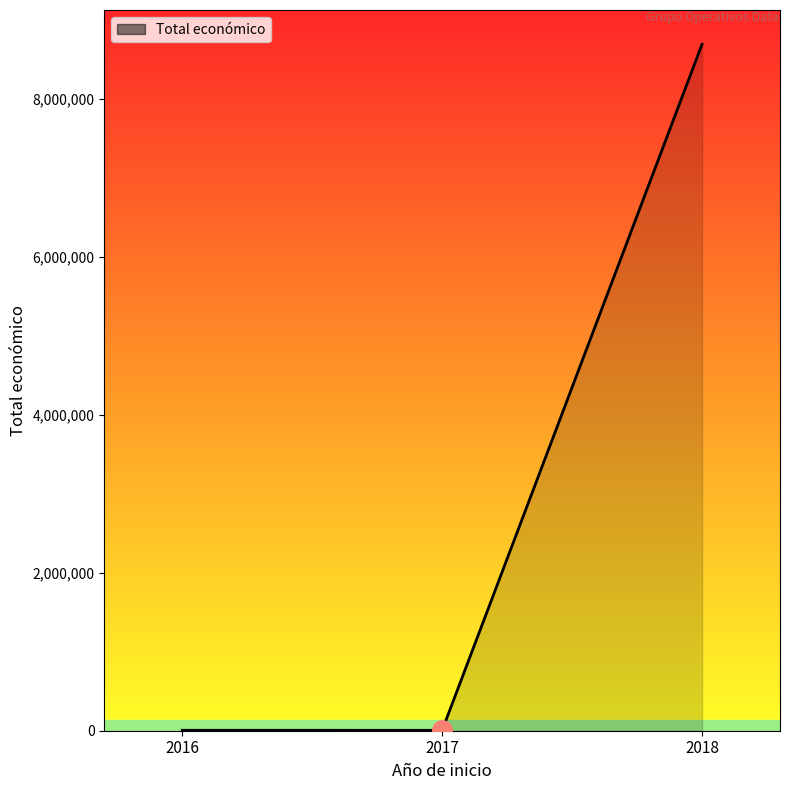

How many values are below 5718?

1